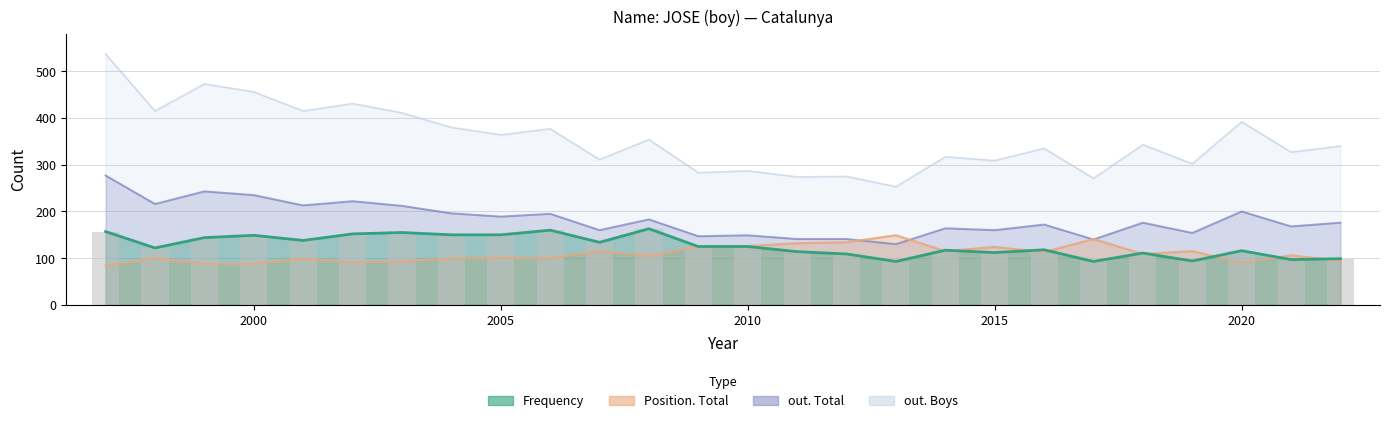

Which series changed the most between 2016 and 2019?

out. Boys